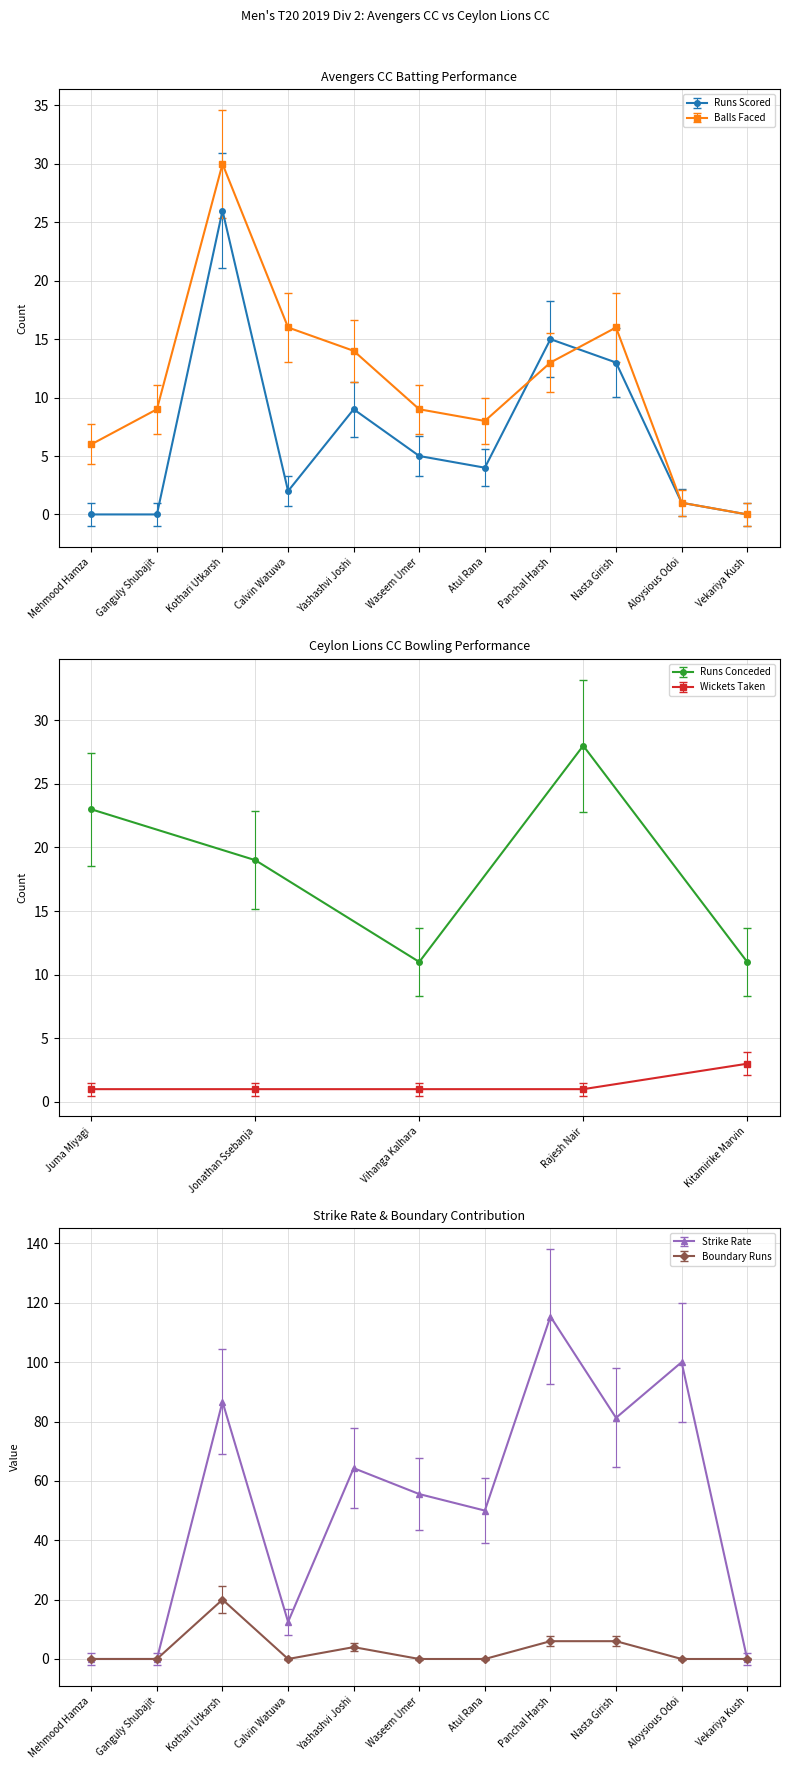

At which category does Balls Faced reach its first local valley?

Atul Rana